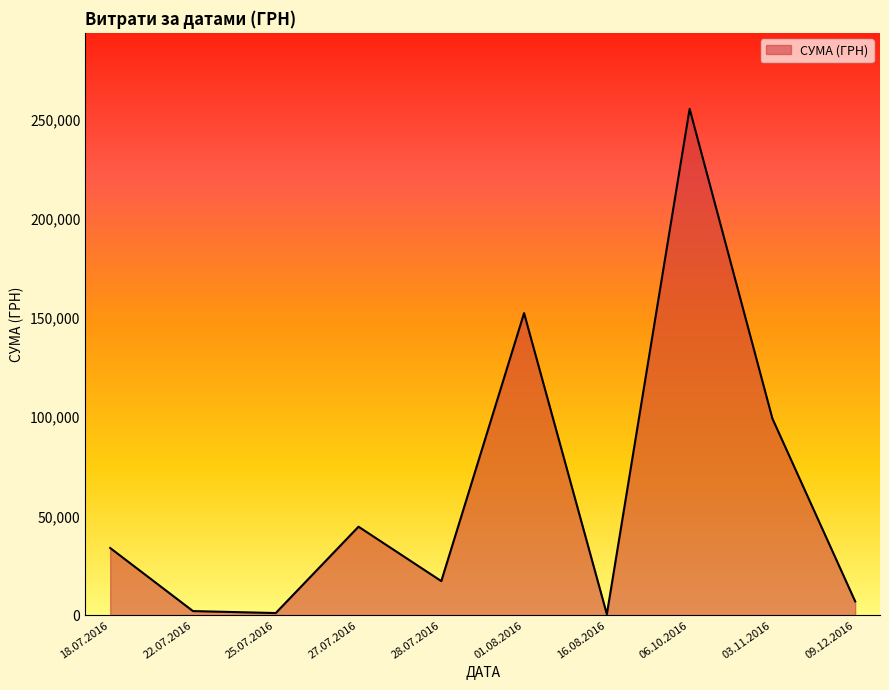

How many interior local peaks (higher than both neighbors) does the data have?

3